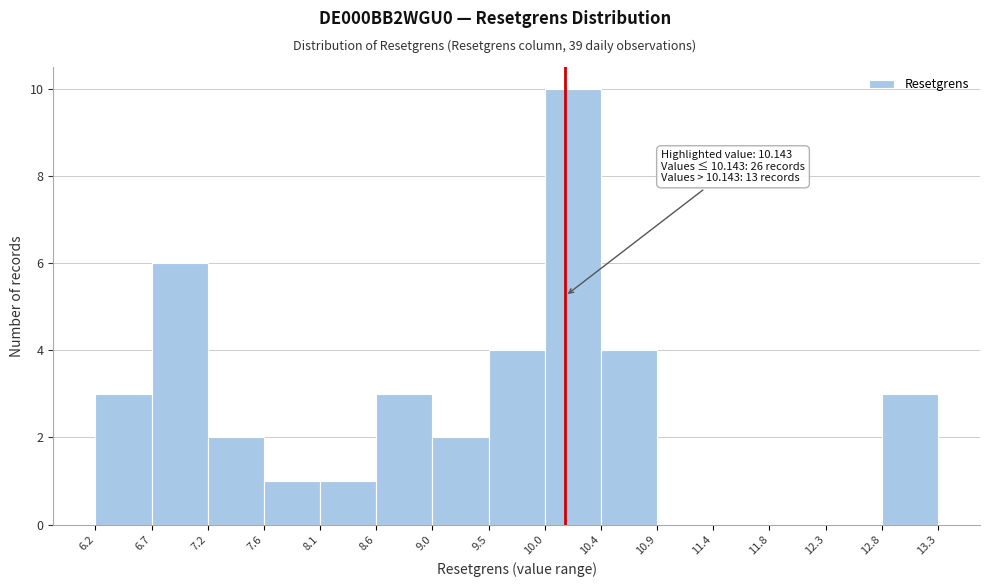

Over which range of the x-axis is the bar tallest?

10.0 to 10.4